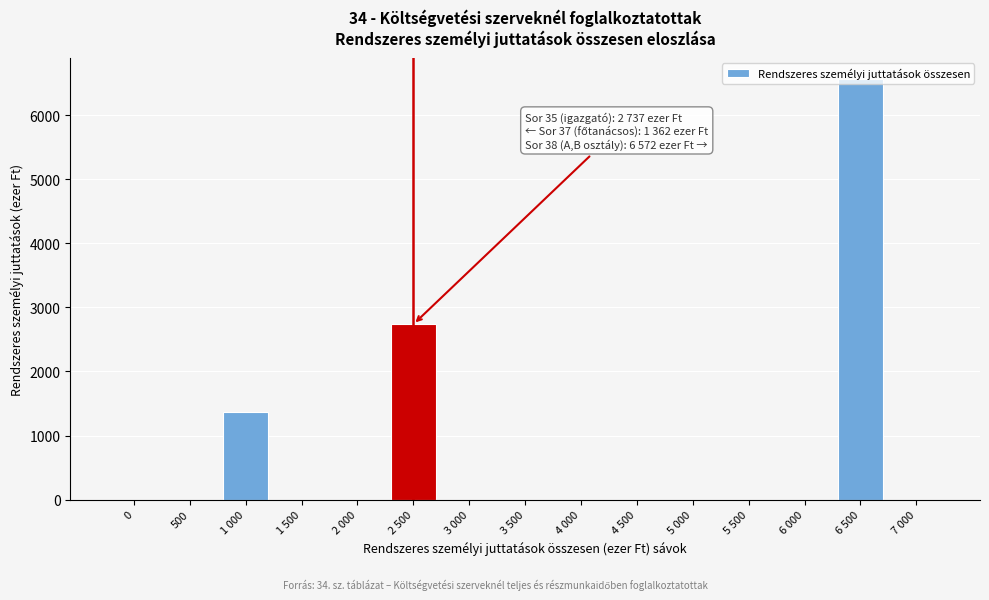

What is the change in value from 3 500 to 6 500?

+6572